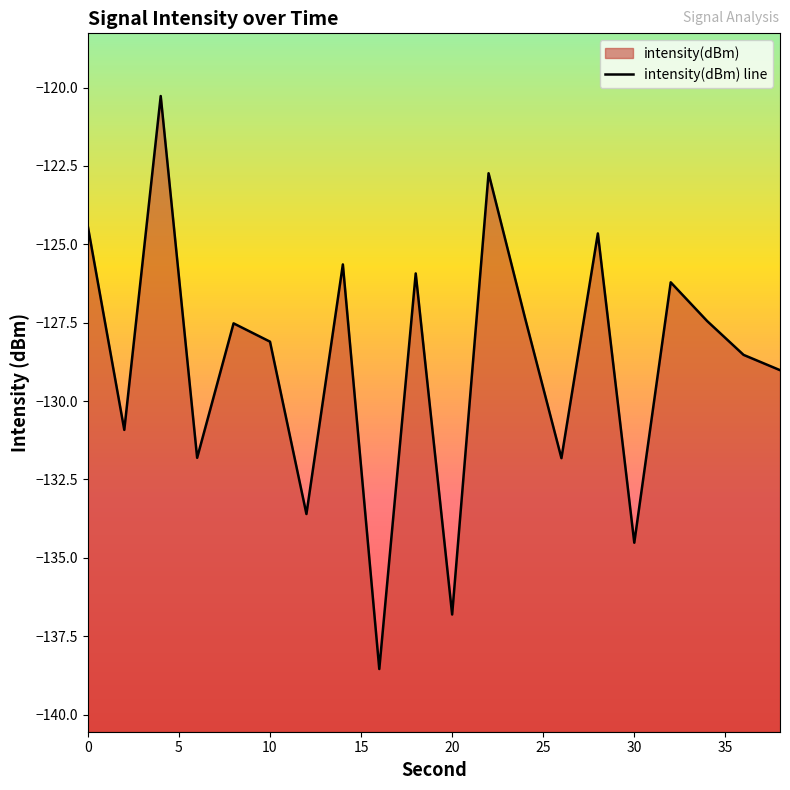

The chart shows a value of -134.5 at 30. True or false?

True